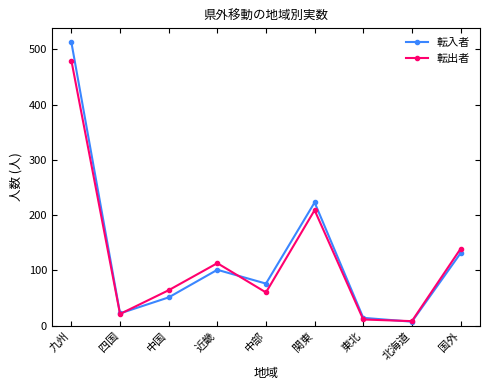

What is the lowest value of the 転入者 series?

7